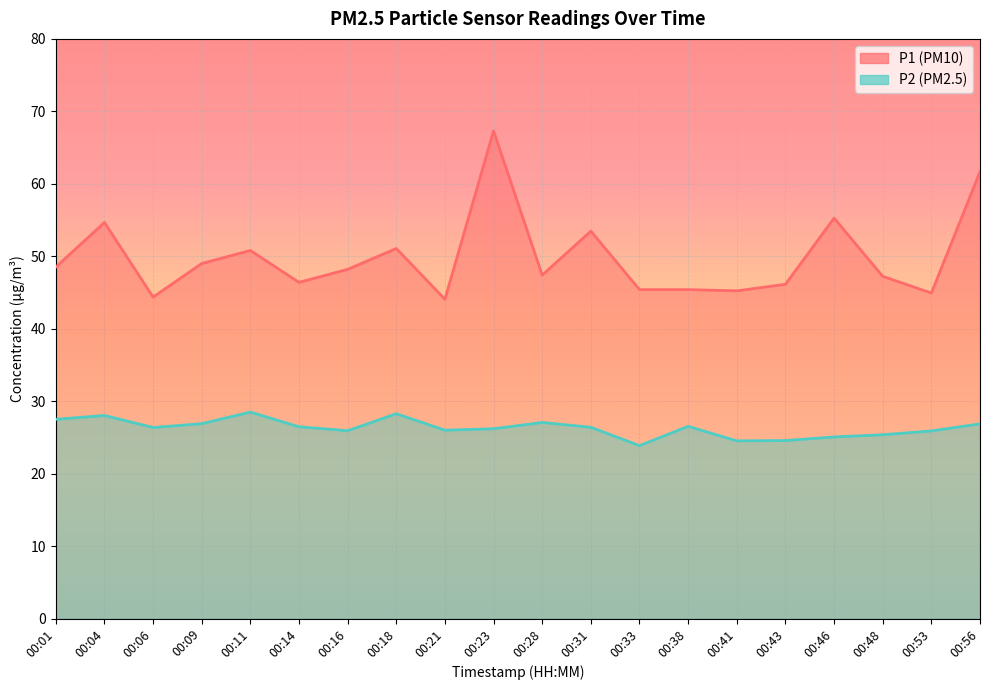

What is the difference between the maximum and second lowest values in the P2 series?

4.0